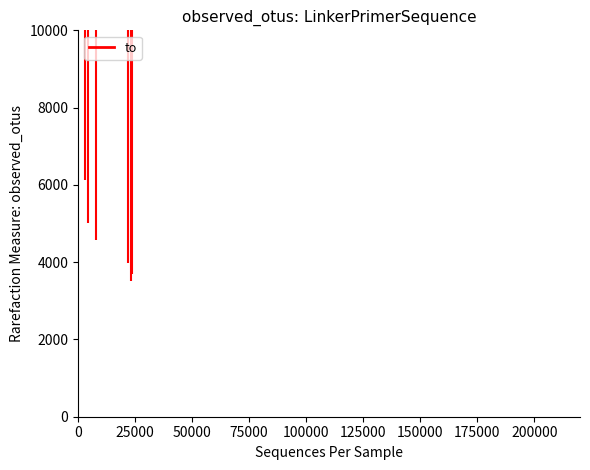

What is the sum of the values at 3028 and 23527?

29747